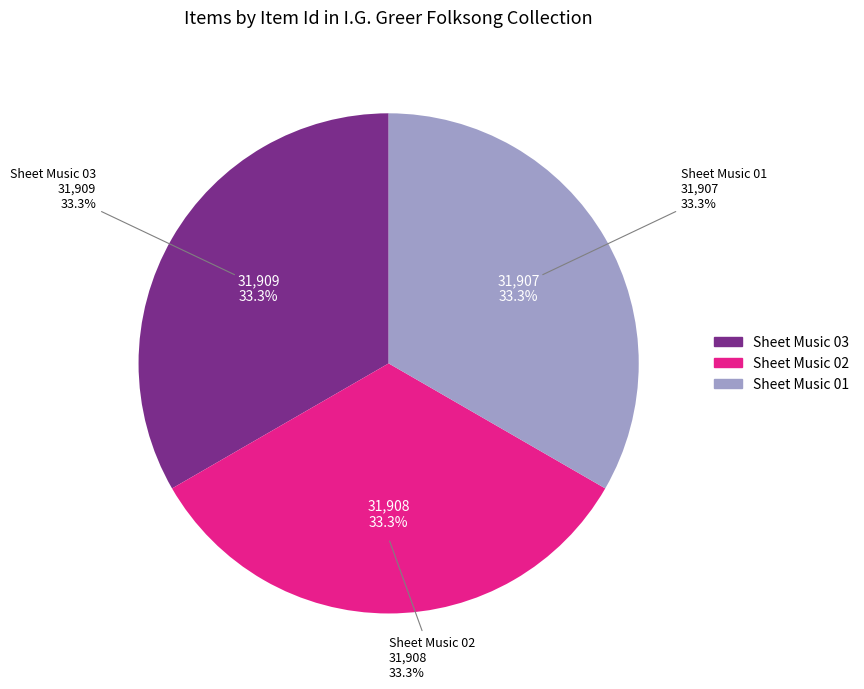

Which has a higher value, Wayfaring Stranger, Sheet Music 01 or Wayfaring Stranger, Sheet Music 02?

Wayfaring Stranger, Sheet Music 02